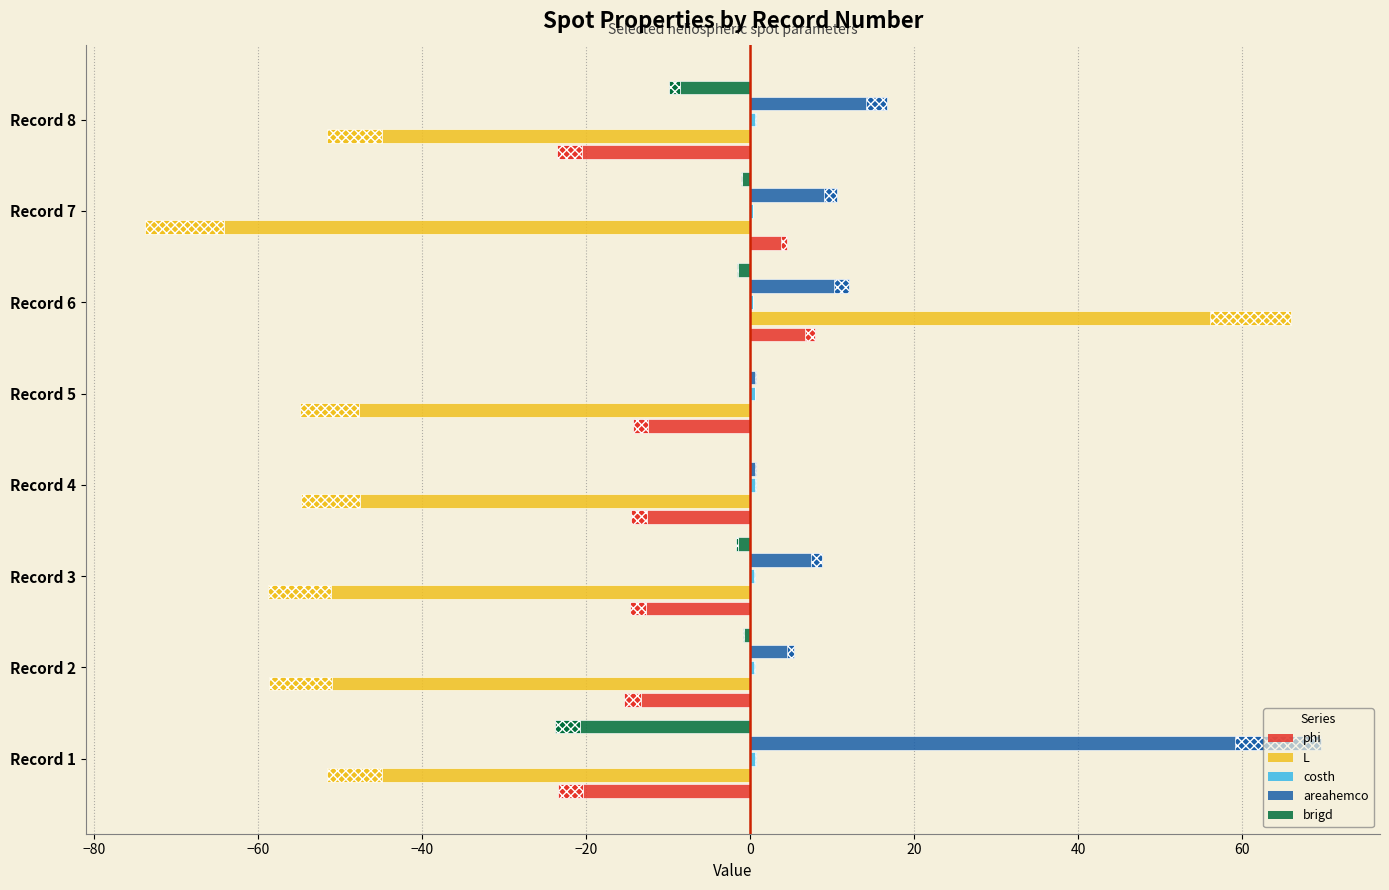

What is the sum of all areahemco values?

124.5